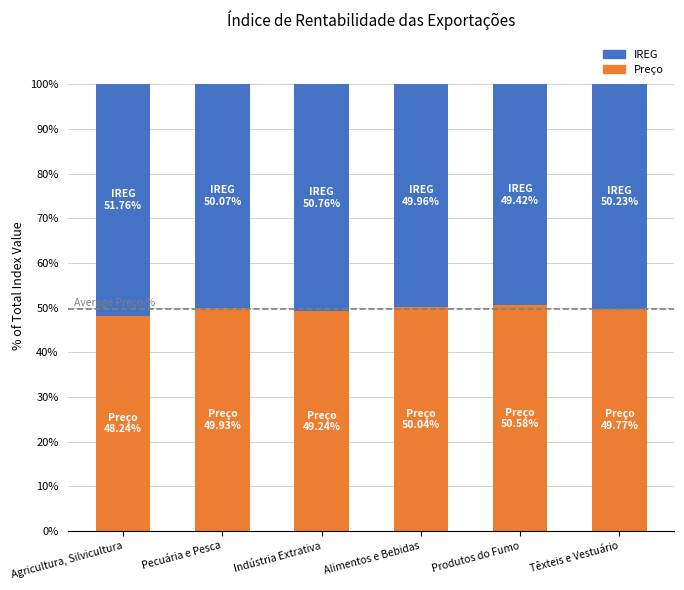

The value of Preço at Produtos do Fumo is 50.6. True or false?

True